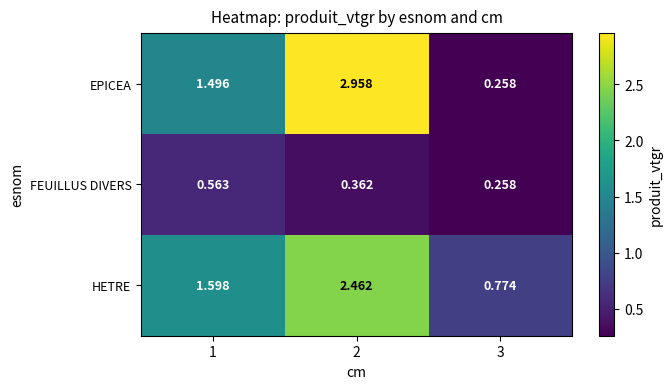

Which series has the largest range (max minus min)?

EPICEA